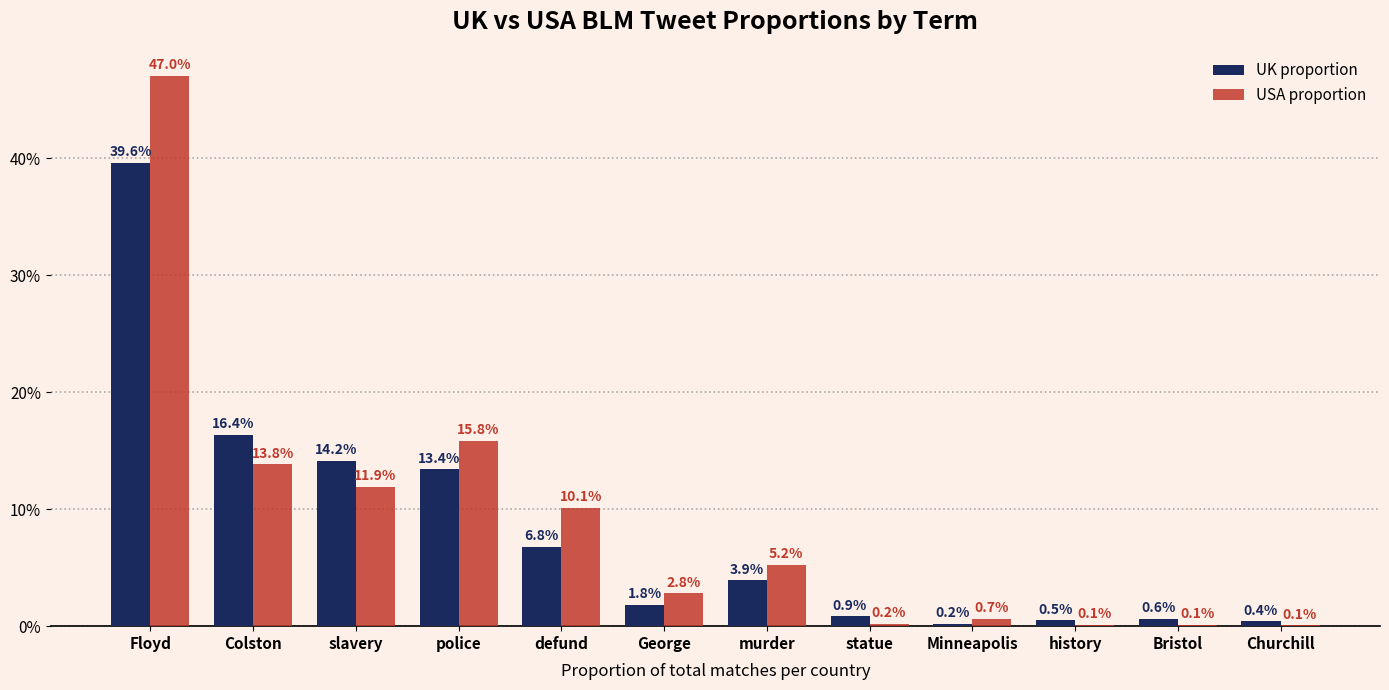

Which has a higher value, statue or defund?

defund